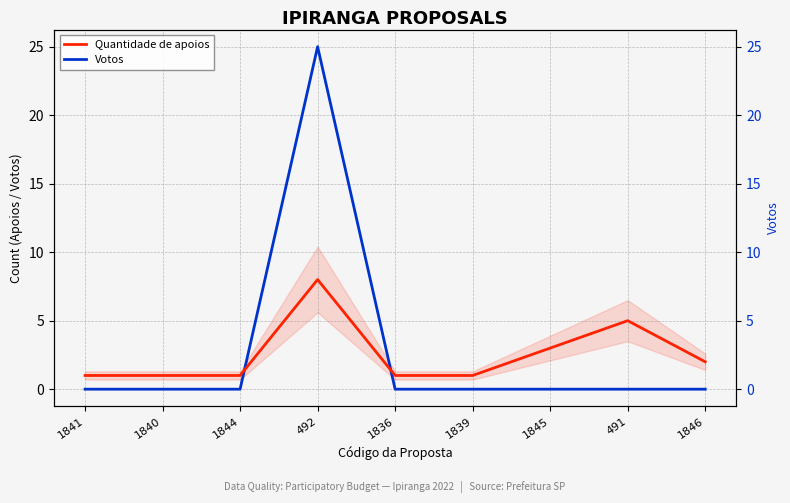

Between 1844 and 1840, which is larger?

1844